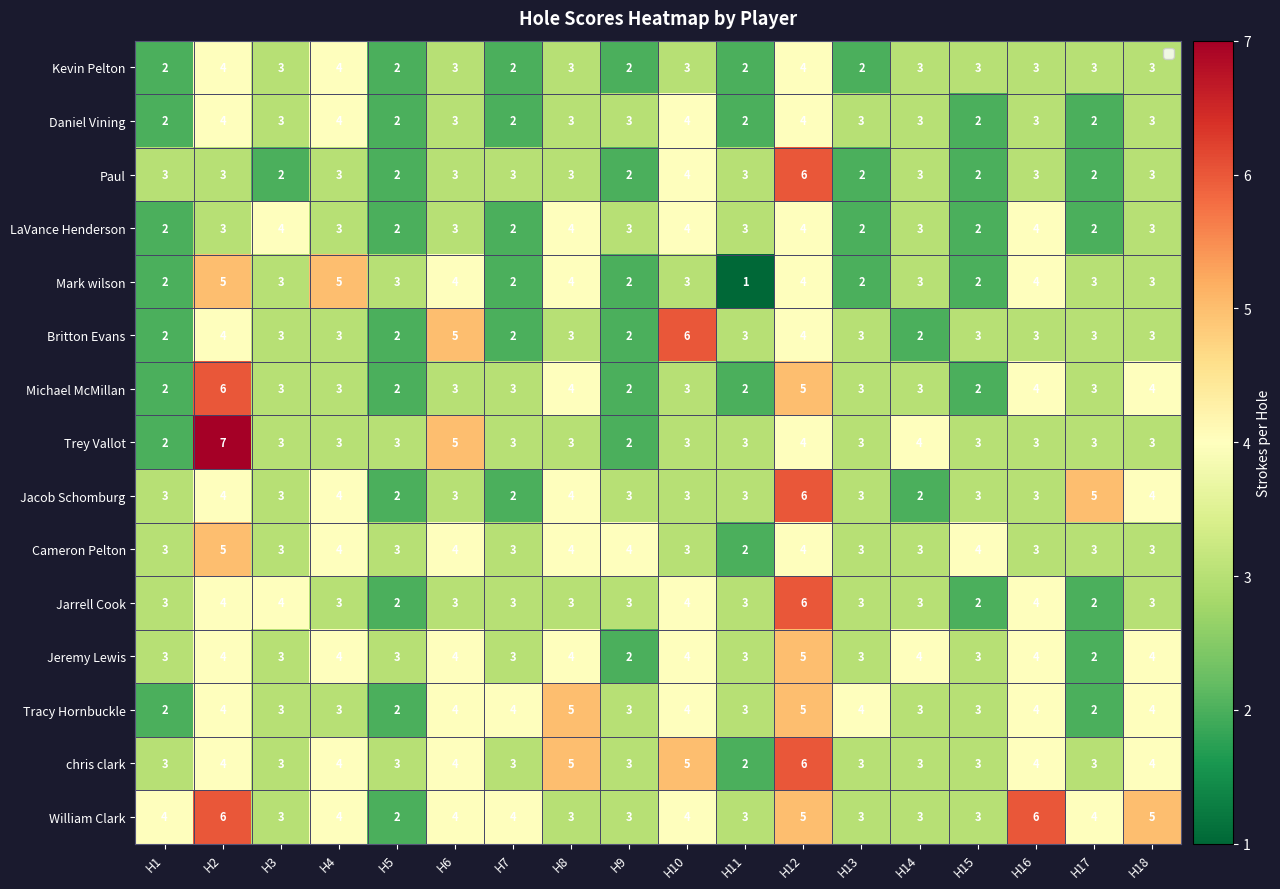

Is it true that William Clark equals 3 at H14?

True